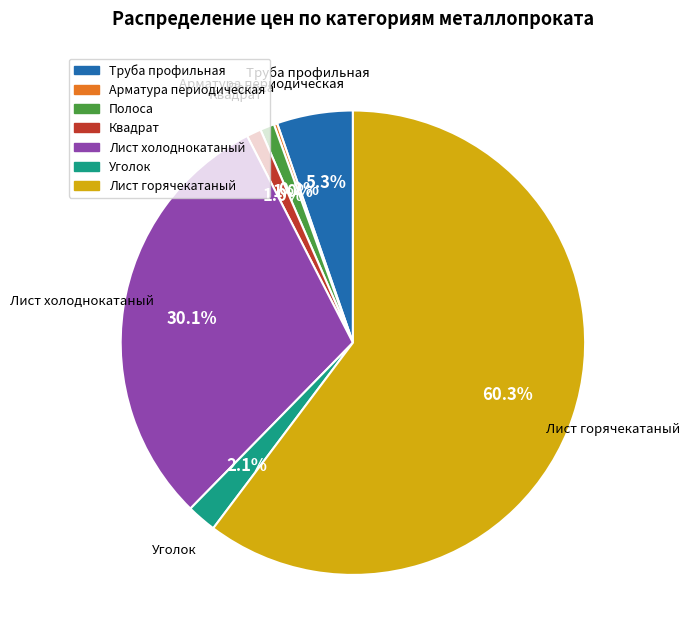

True or false: Квадрат accounts for 1% of the total.

True